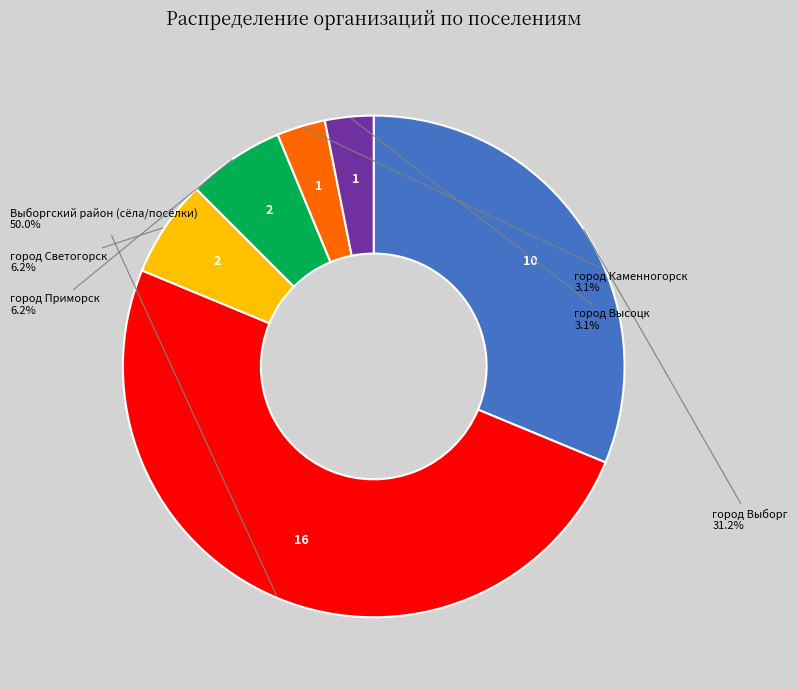

Does any single category account for the majority?

No